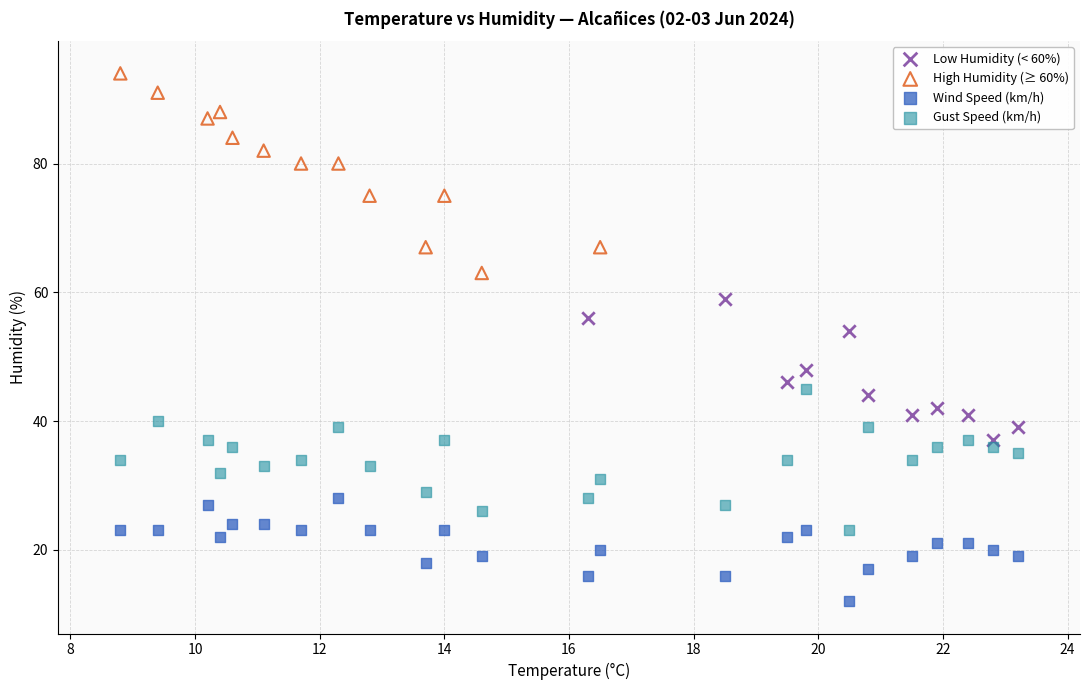

Which series has the largest Y range (max minus min)?

High Humidity (≥ 60%)